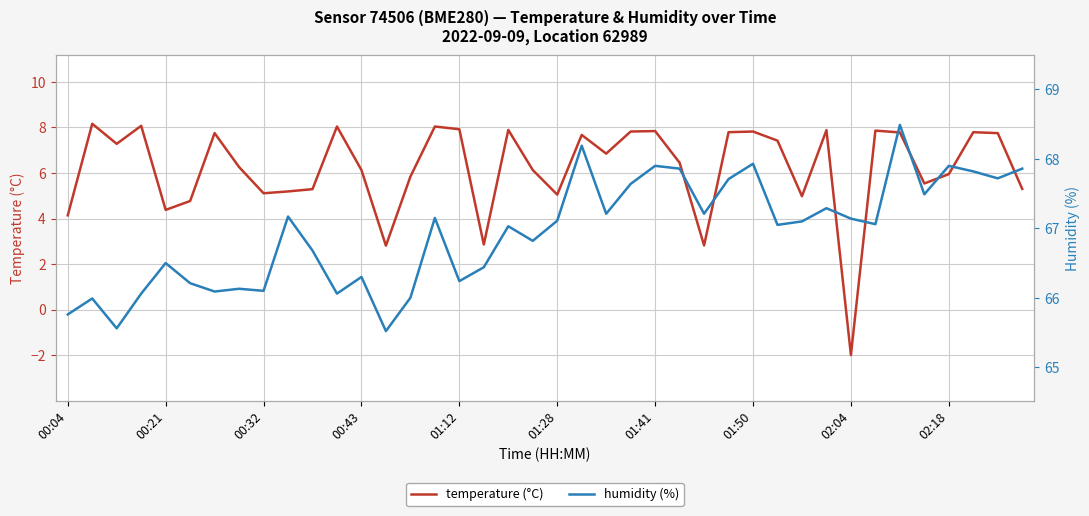

Which category has the lowest value in the temperature (°C) series?

02:04